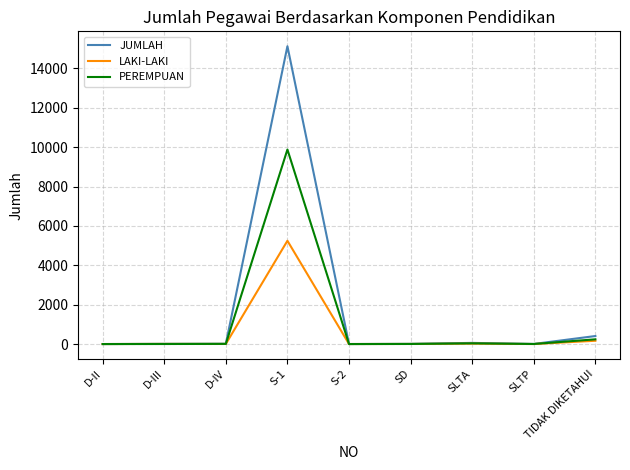

What is the difference between the highest and lowest values at SD?

5